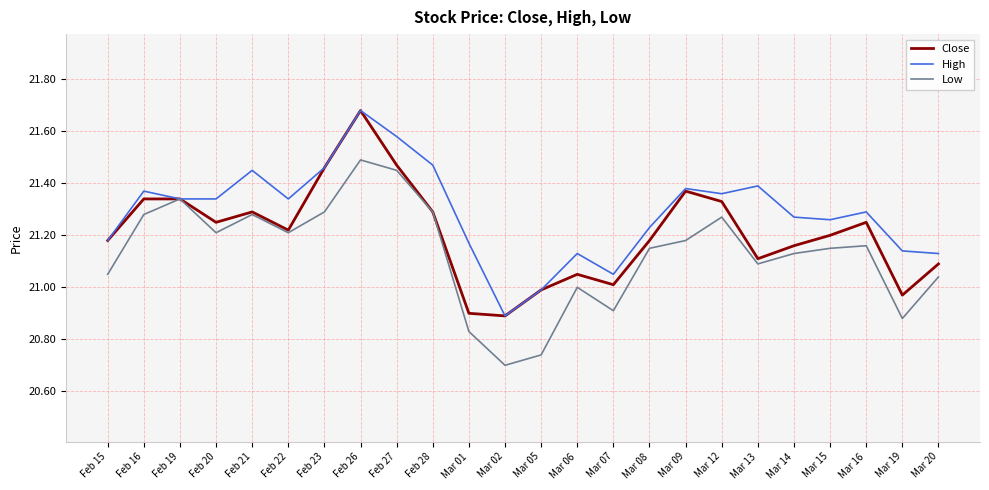

List the series in order of their overall mean, lowest first.

Low, Close, High